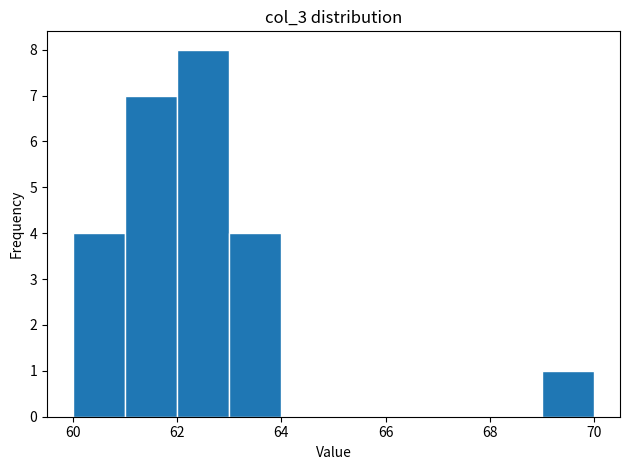

Over which range of the x-axis is the bar tallest?

62 to 63